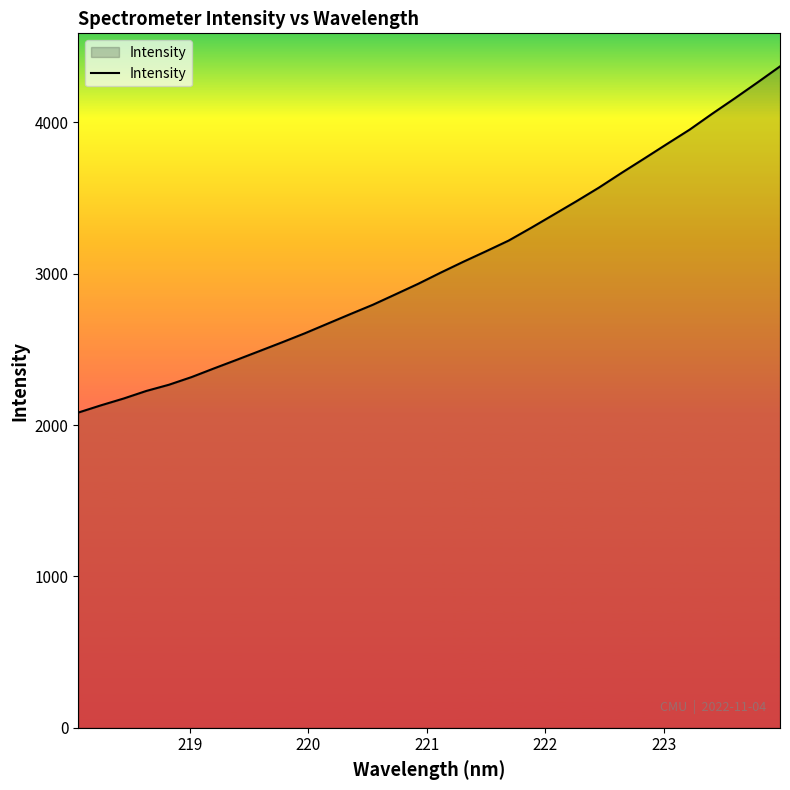

What is the difference between the maximum and minimum values?

2287.4